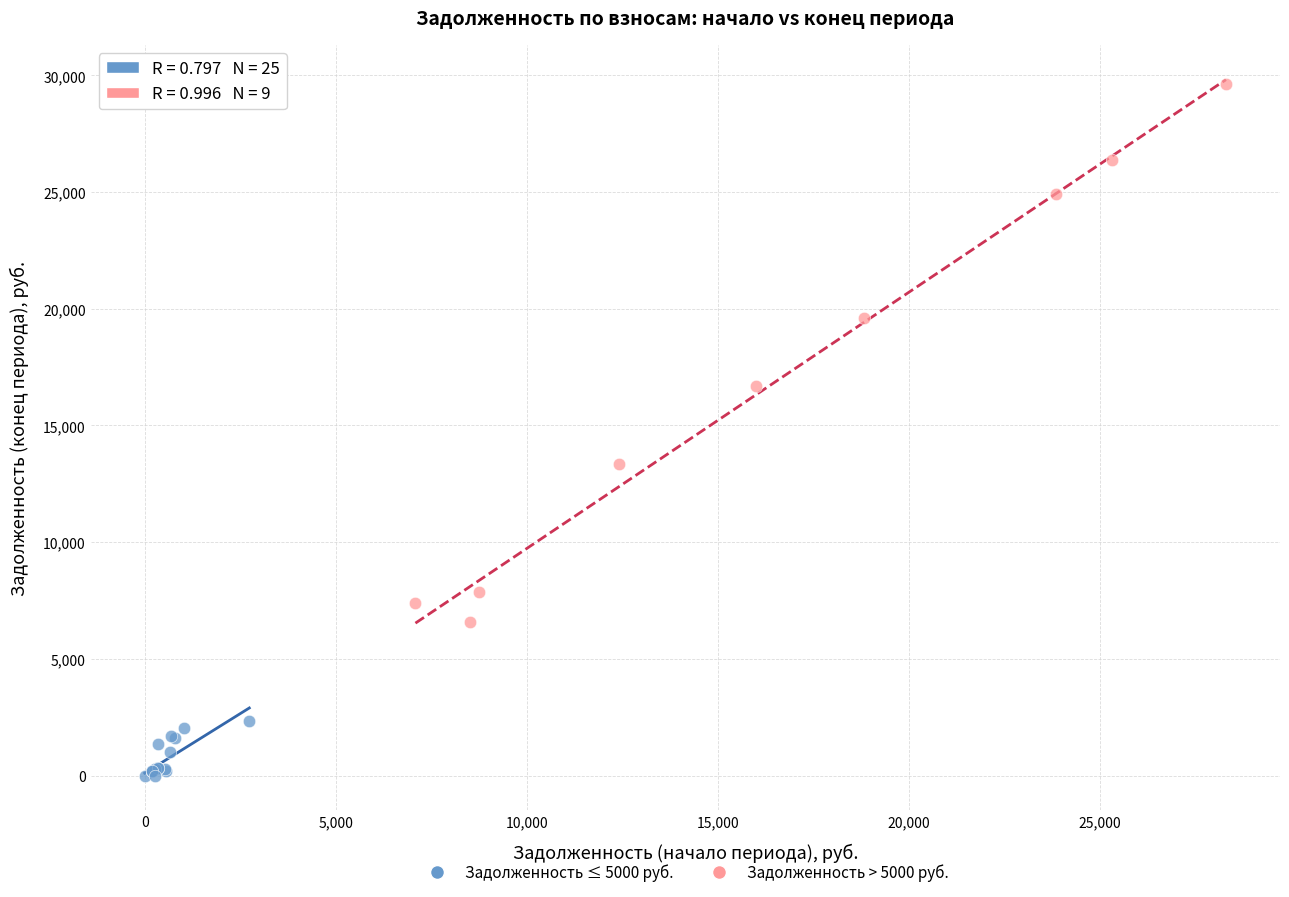

What are all the series names shown in the legend?

Задолженность ≤ 5000 руб., Задолженность > 5000 руб.